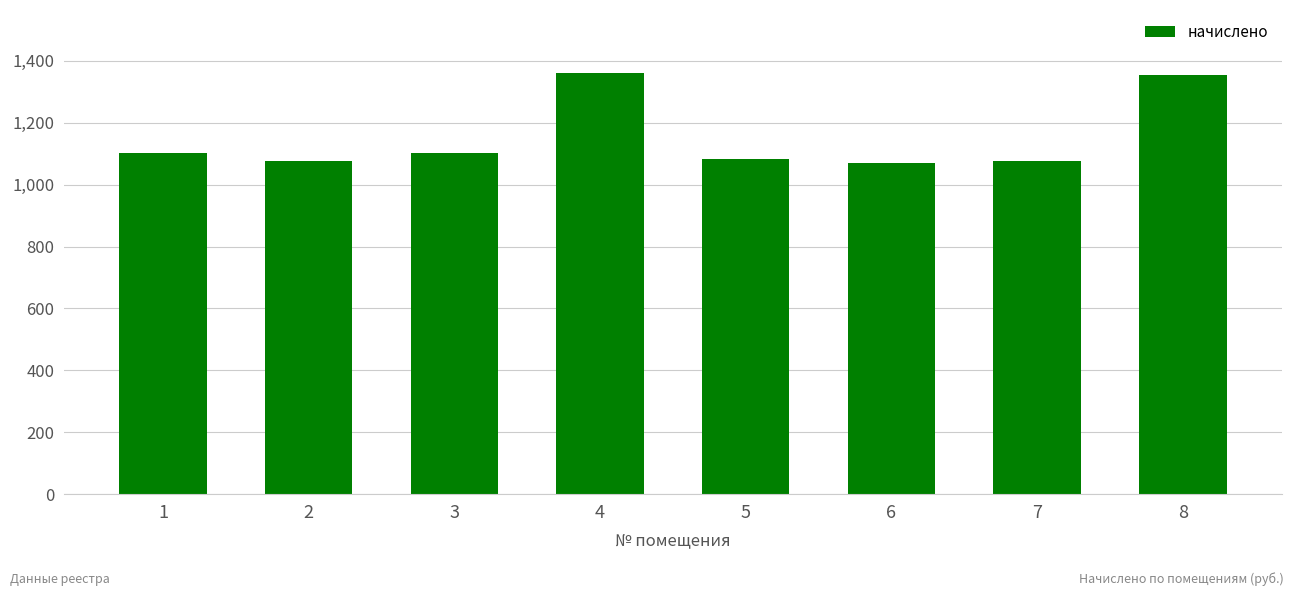

What is the greatest value displayed?

1360.3